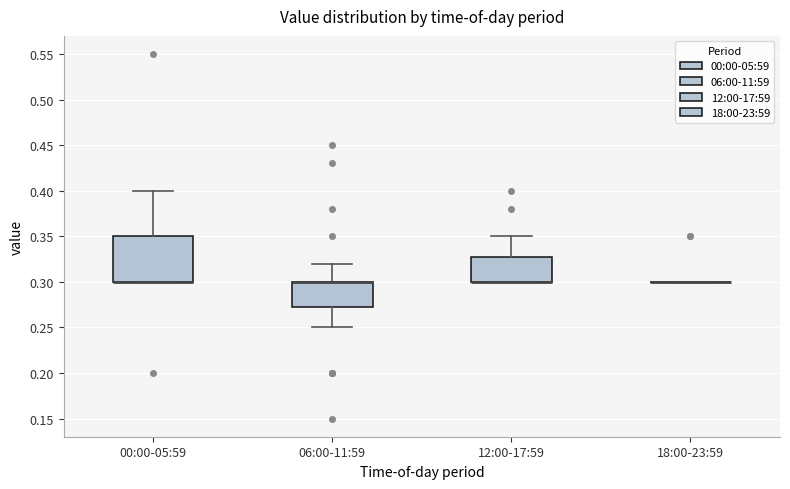

Reading left to right, read every box against the y-axis: the position of its median line, the range the box covers, and the ends of its whiskers. The values are not printed on the chart, so give them approximately, as read against the axis.

00:00-05:59: median 0.300 (drawn on the box's lower edge), box 0.300 to 0.350, whiskers 0.300 to 0.400
06:00-11:59: median 0.300 (drawn on the box's upper edge), box 0.275 to 0.300, whiskers 0.250 to 0.320
12:00-17:59: median 0.300 (drawn on the box's lower edge), box 0.300 to 0.330, whiskers 0.300 to 0.350
18:00-23:59: box collapsed to a line at 0.300, whiskers 0.300 to 0.300